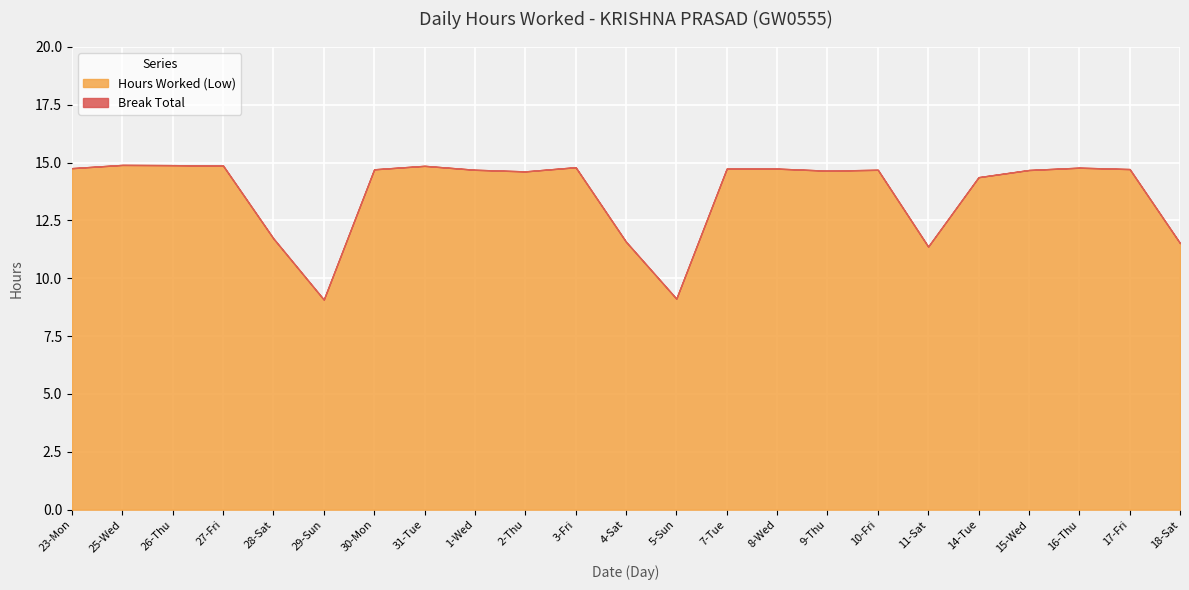

Which category has the lowest value in the Break Total series?

23-Mon